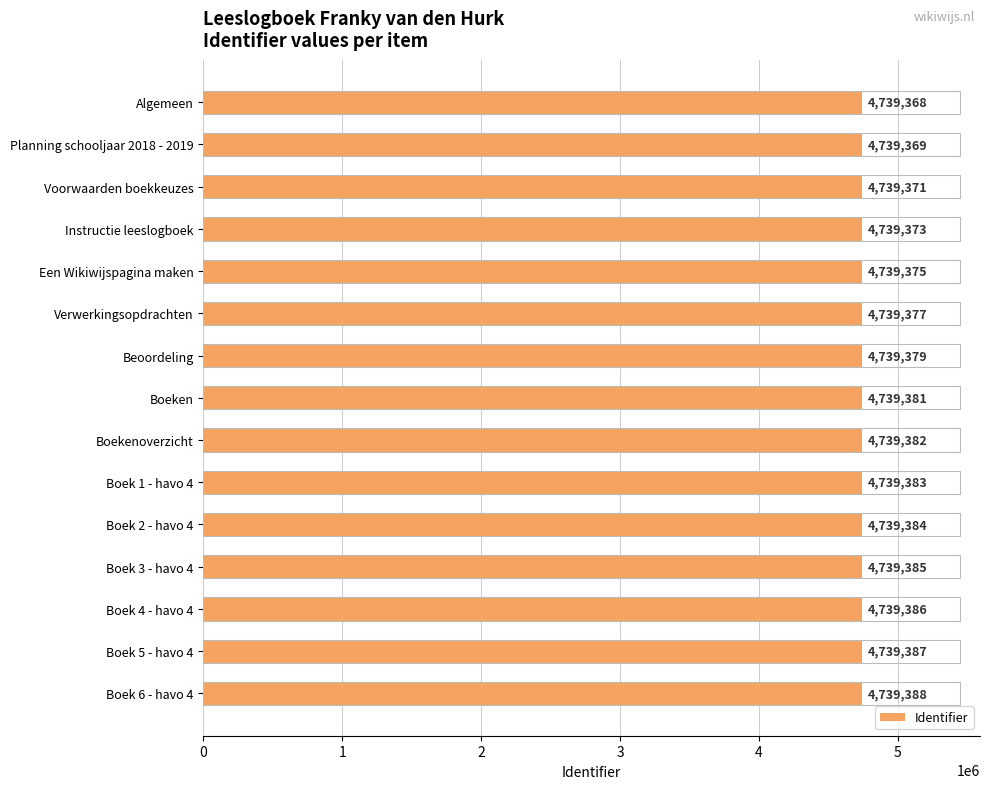

What is the change in value from Voorwaarden boekkeuzes to Boek 6 - havo 4?

+17